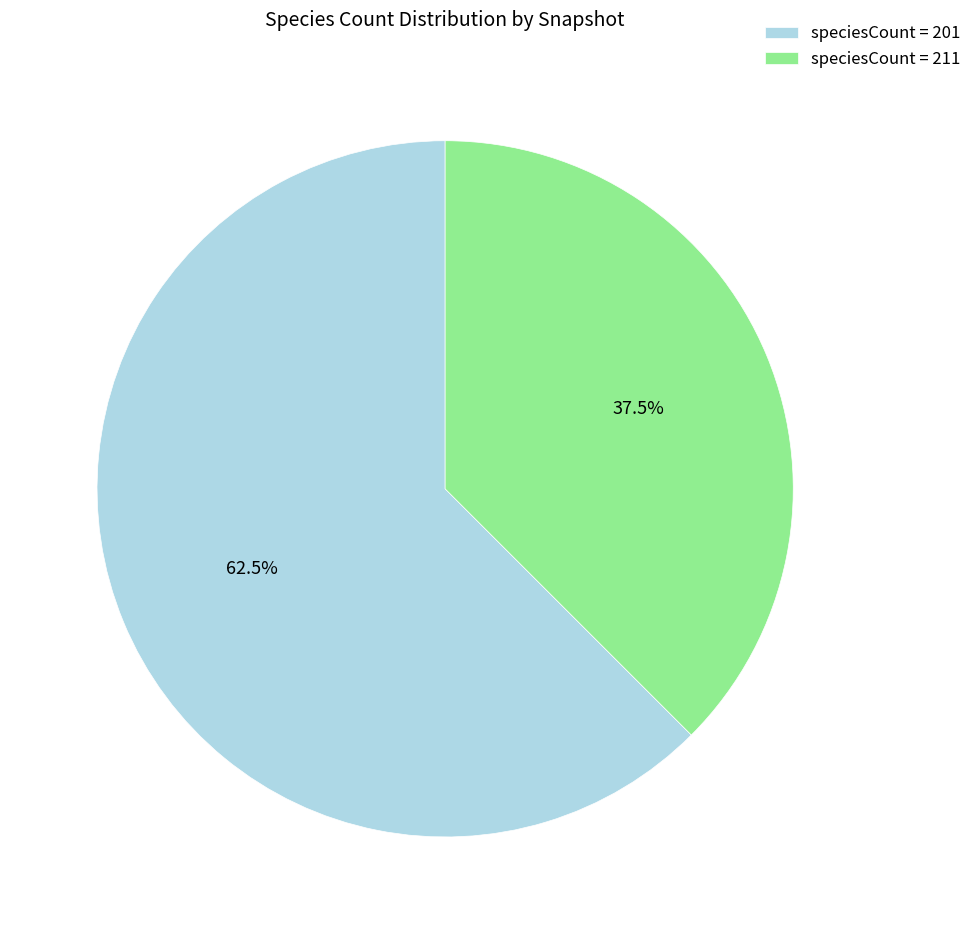

To the nearest percent, what is the difference between the largest and smallest slice percentages?

25%